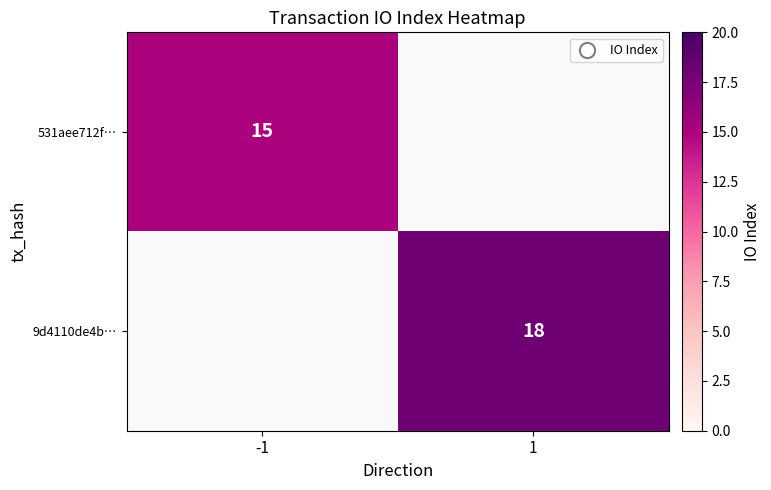

The value of 9d4110de4b… at 1 is 6. True or false?

False